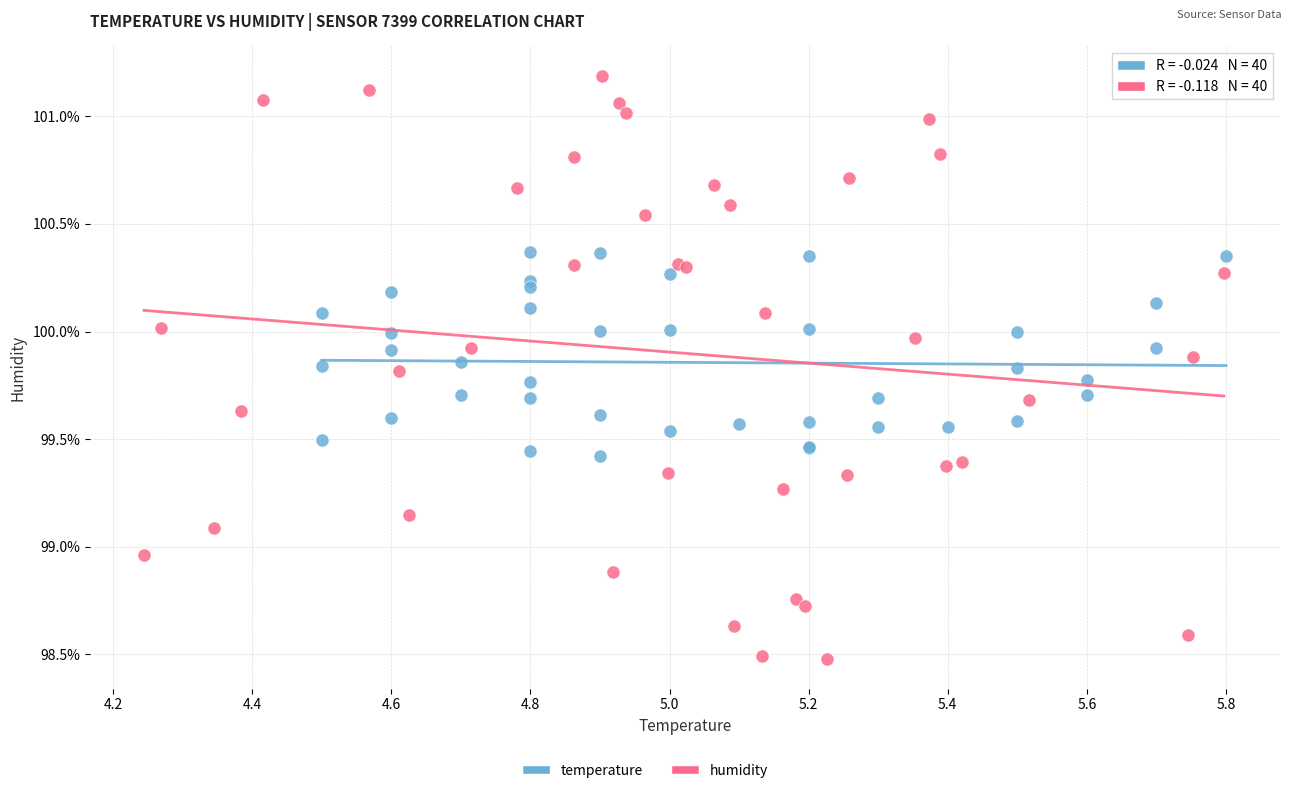

Which series reaches the maximum Y coordinate?

humidity